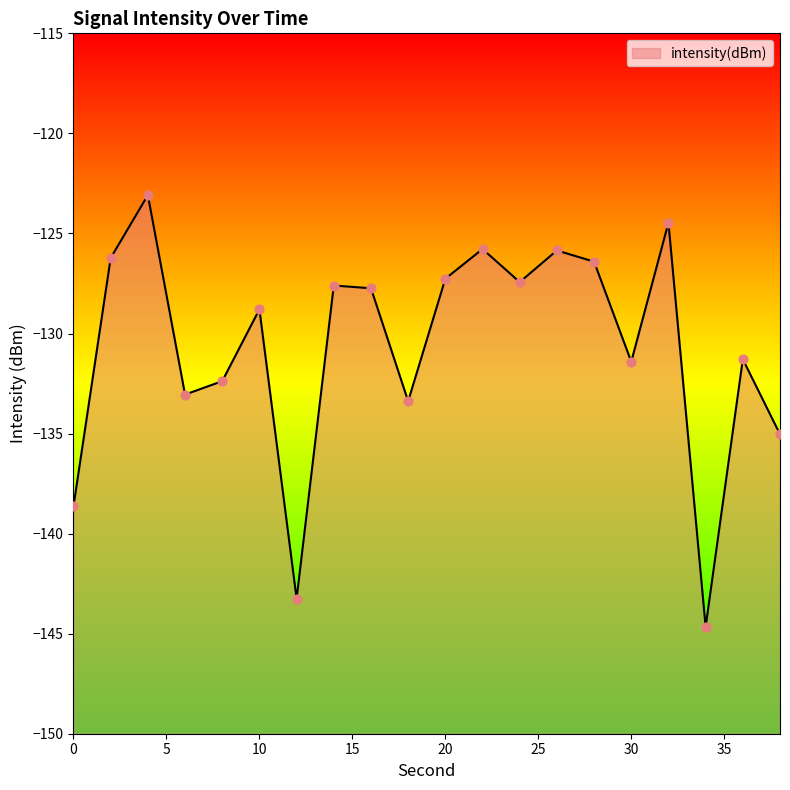

What is the change in value from 12 to 20?

+16.0